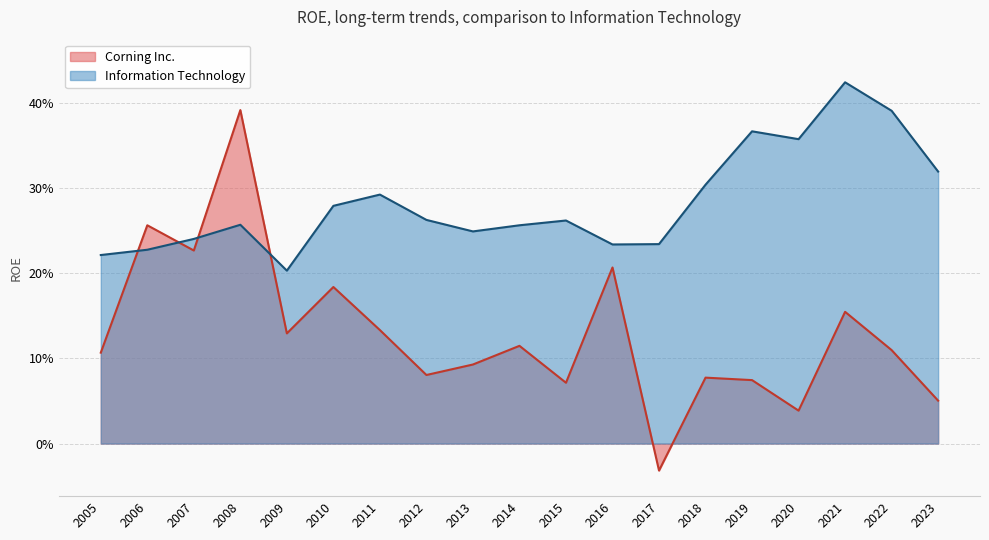

What is the average value of the Information Technology series?

0.3